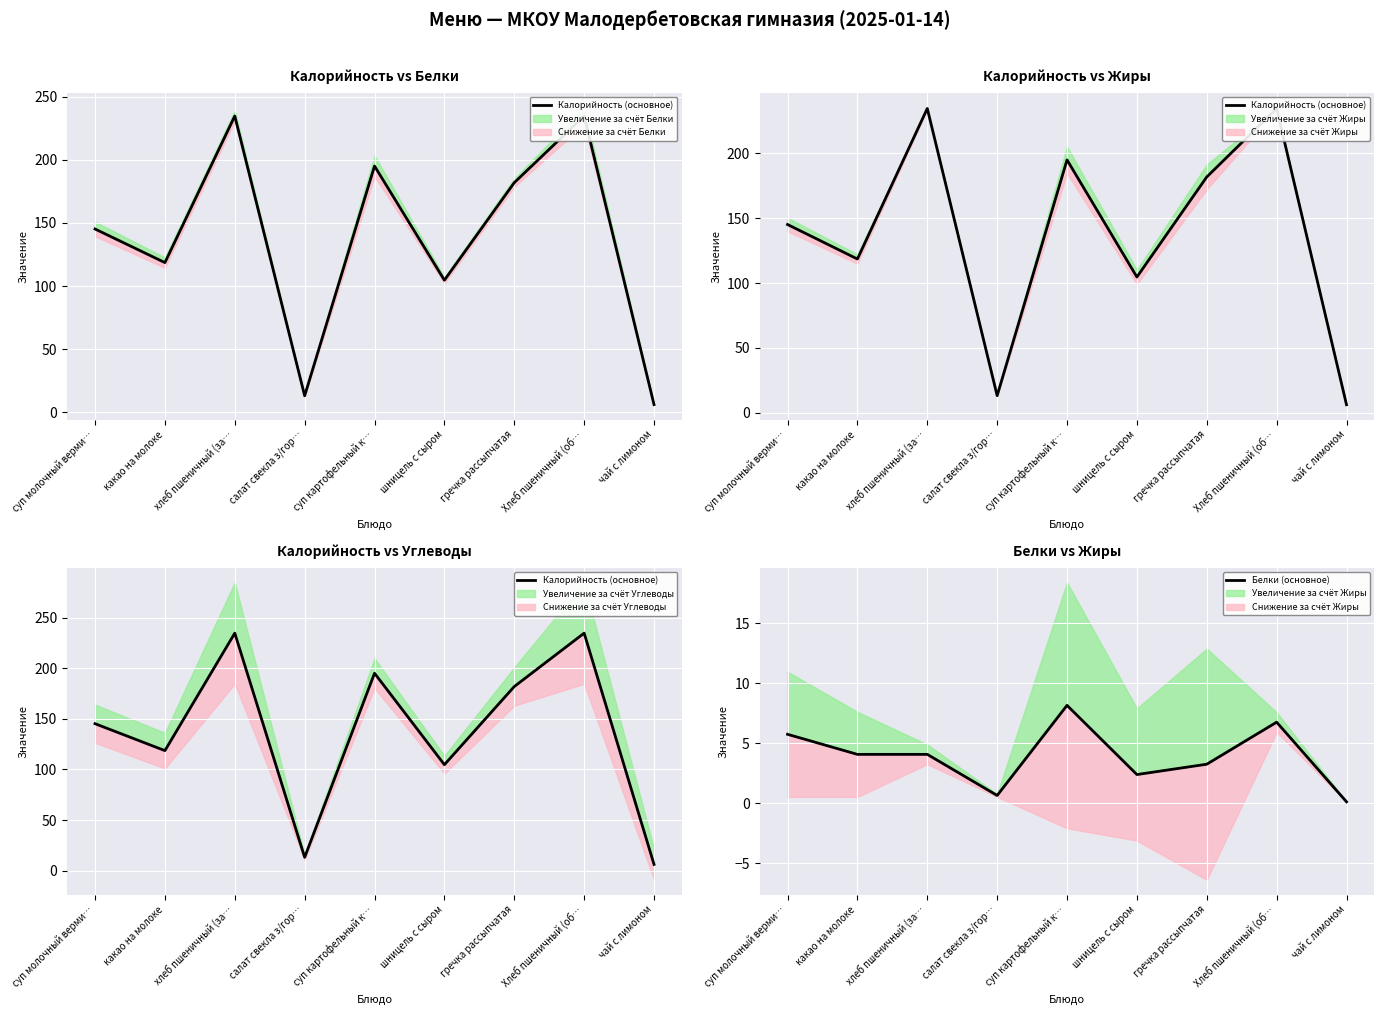

True or false: Белки (основное) has more than 1 points higher than both neighbors.

True